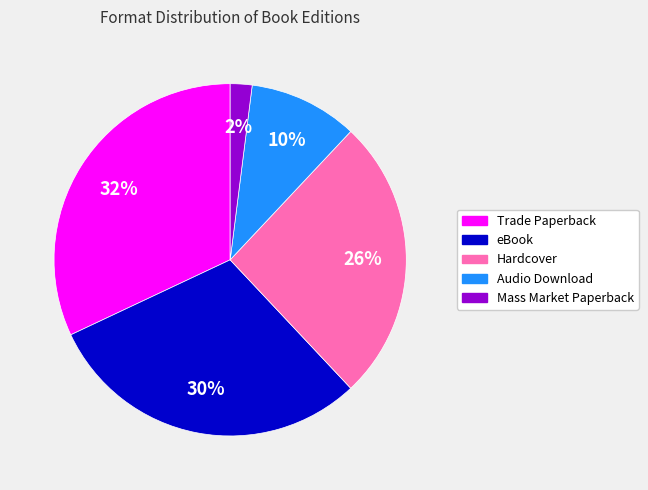

True or false: Hardcover accounts for 26% of the total.

True